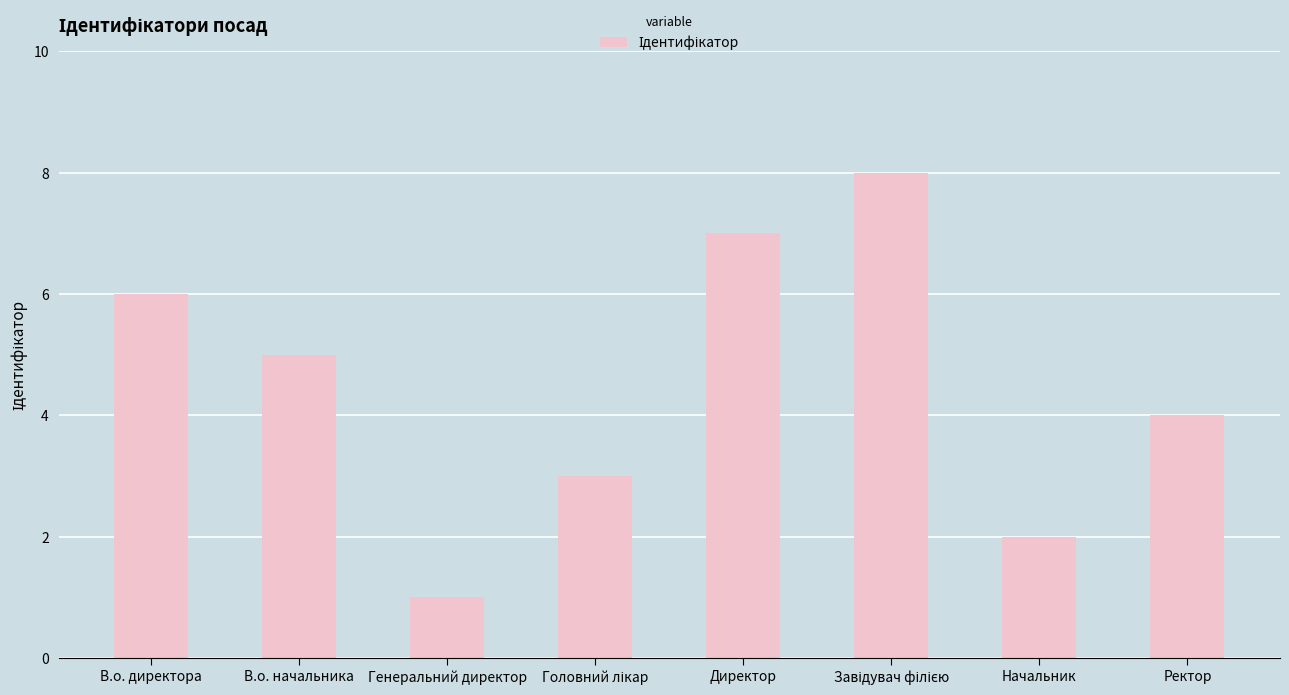

What is the label of the 6th bar from the right?

Генеральний директор